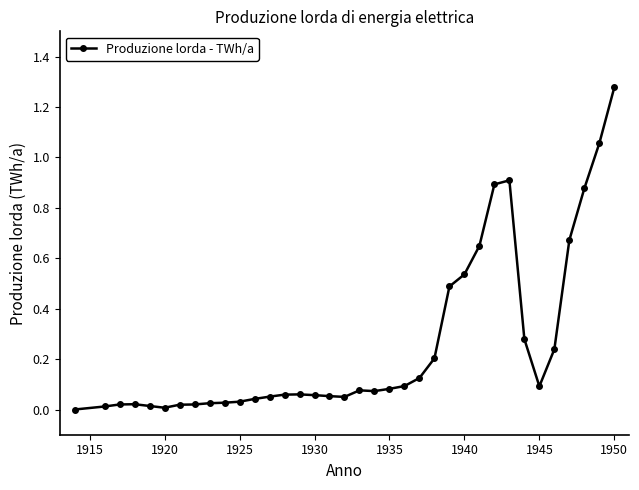

True or false: the data has more than 0 interior local peaks.

True